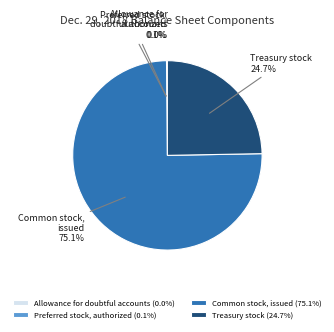

Which slice represents more than half of the pie?

Common stock, issued